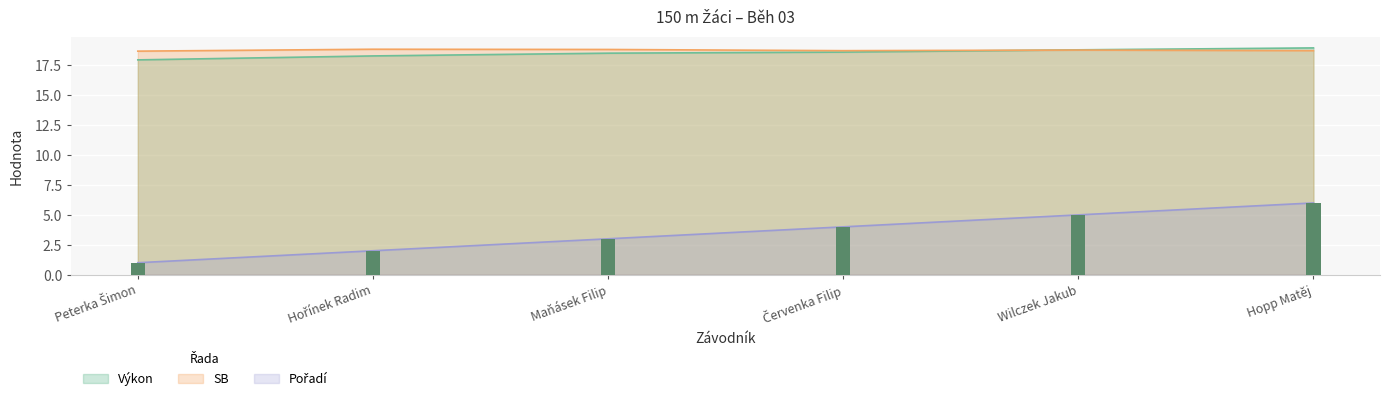

What value does the Výkon series have at Červenka Filip?

18.6